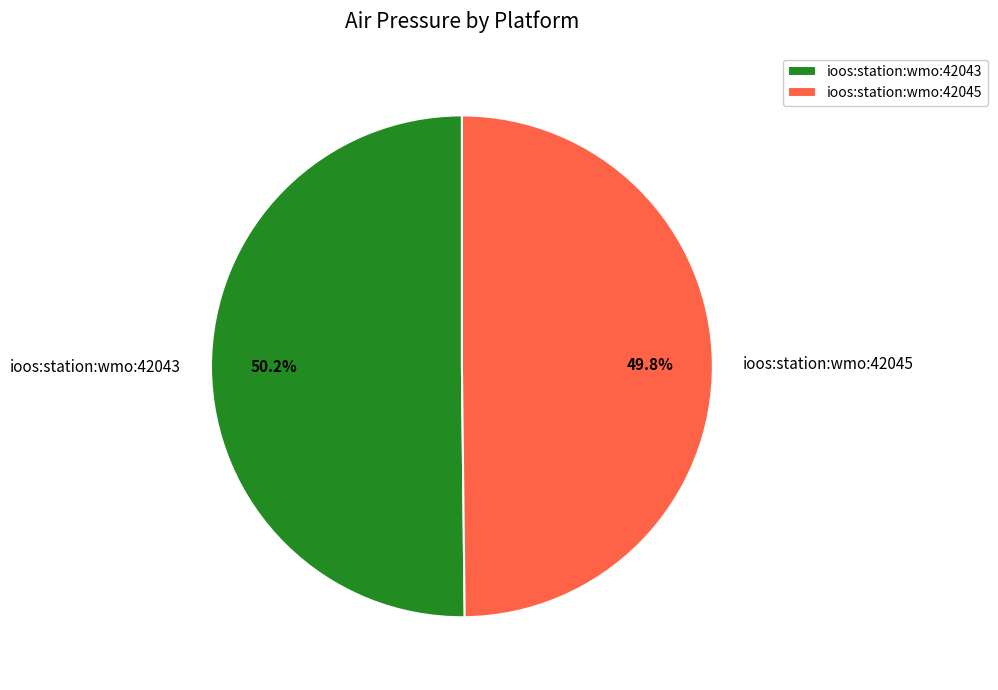

Is there a majority slice in this chart?

Yes